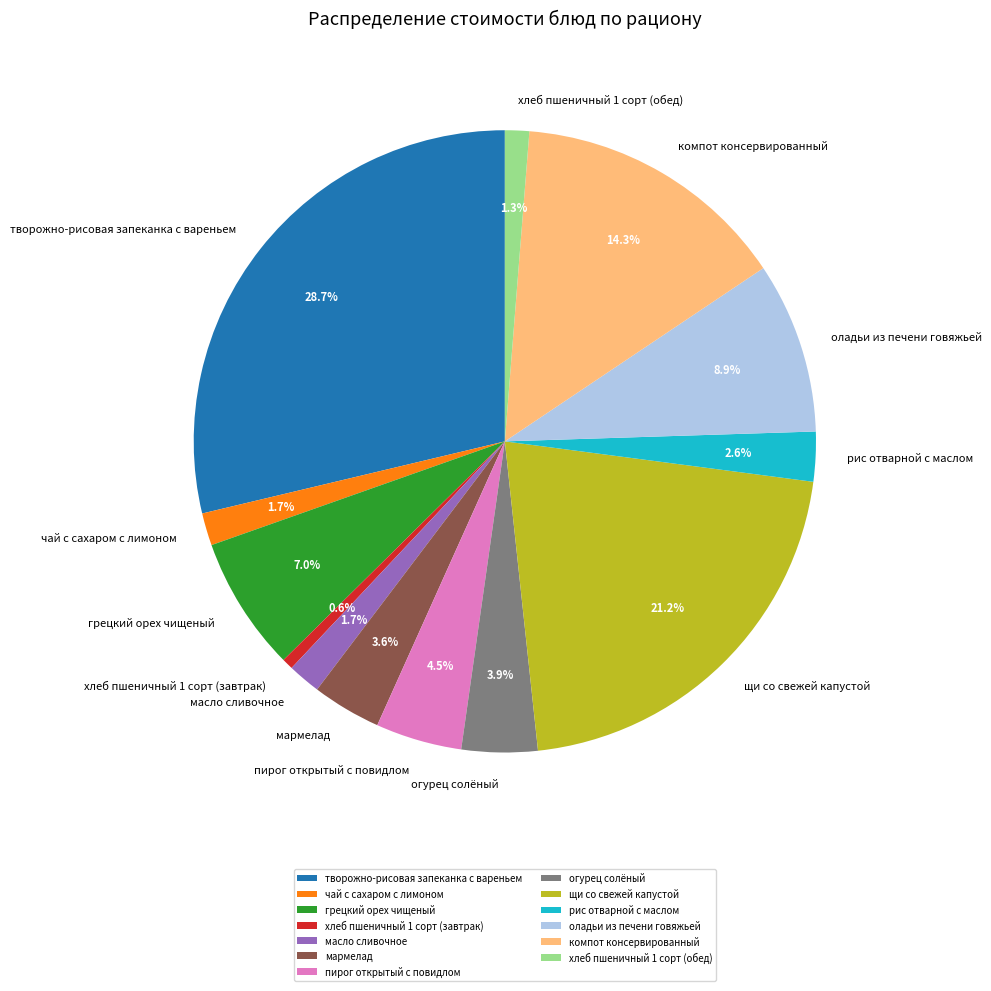

What is the ratio of the value at мармелад to the value at хлеб пшеничный 1 сорт (завтрак)?

6.2